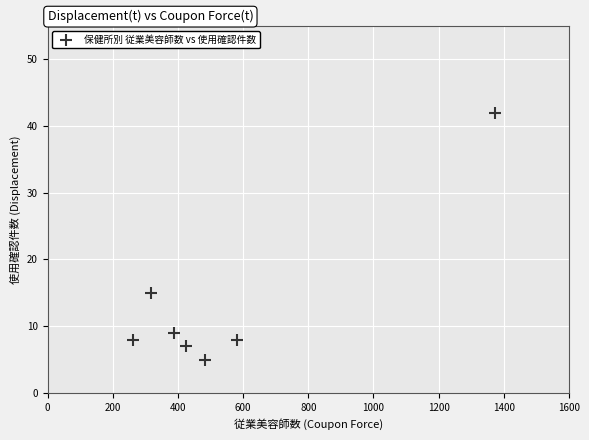

What is the average X value?

547